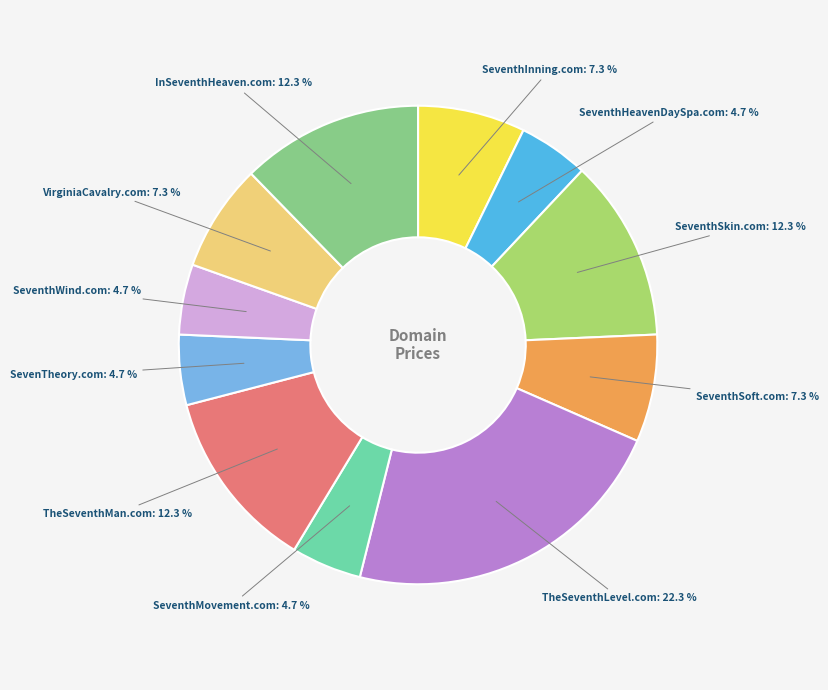

True or false: VirginiaCavalry.com accounts for 7% of the total.

True